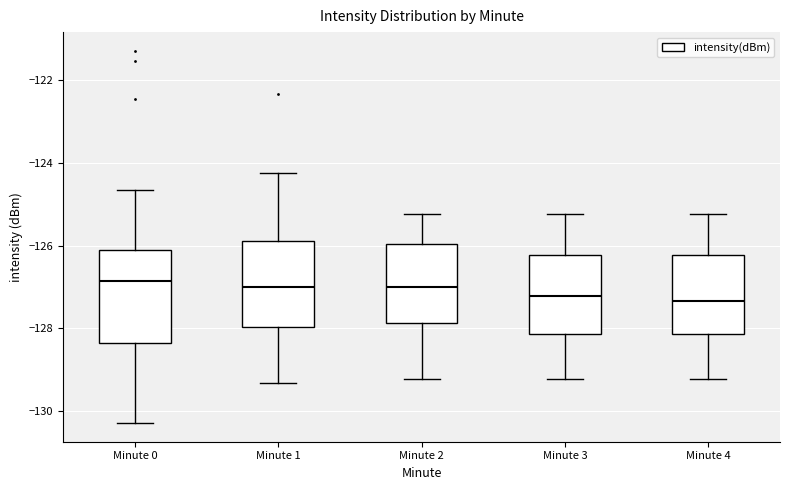

Reading left to right, transcribe this box plot: for each box, give where its median line is, the range the box spans, and where its two whiskers end, as read against the y-axis. The values are not printed on the chart, so give them approximately, as read against the axis.

Minute 0: median -126.8, box -128.4 to -126.0, whiskers -130.2 to -124.6
Minute 1: median -127.0, box -128.0 to -125.8, whiskers -129.4 to -124.2
Minute 2: median -127.0, box -127.8 to -126.0, whiskers -129.2 to -125.2
Minute 3: median -127.2, box -128.2 to -126.2, whiskers -129.2 to -125.2
Minute 4: median -127.4, box -128.2 to -126.2, whiskers -129.2 to -125.2